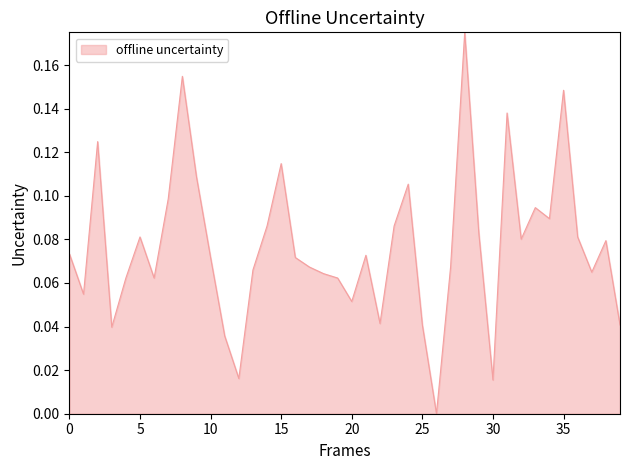

The chart shows a value of 0.0 at 10. True or false?

False